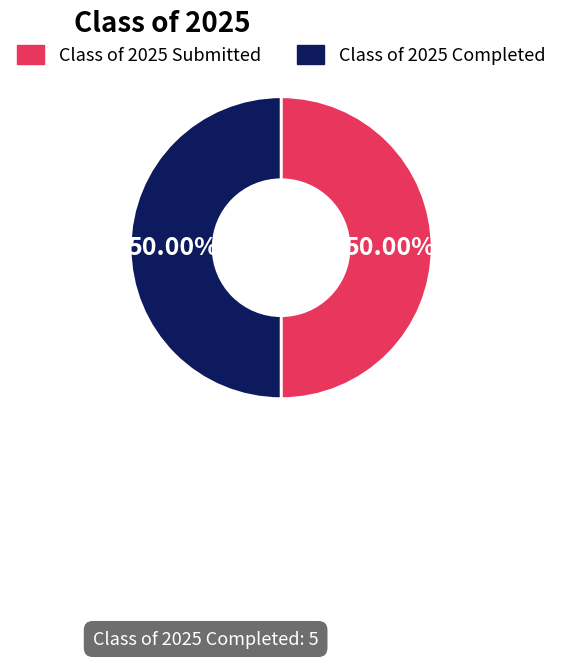

Do Class of 2025 Submitted and Class of 2025 Completed together represent more than half of the pie?

Yes